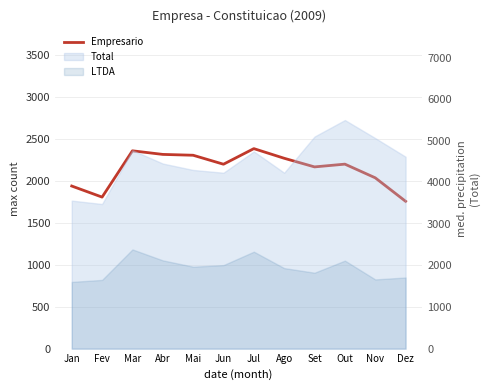

What is the difference between the values at Jan and Abr?

377